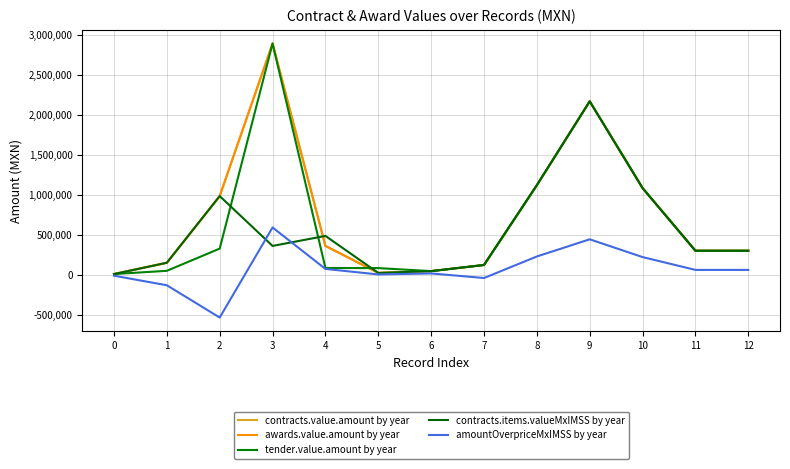

Does the chart have visible grid lines?

Yes